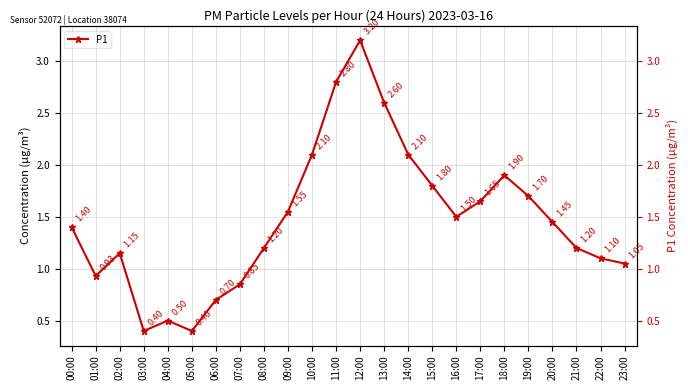

Reading left to right, extract all data points from this chart.

1.4	0.9	1.1	0.4	0.5	0.4	0.7	0.8	1.2	1.6	2.1	2.8	3.2	2.6	2.1	1.8	1.5	1.6	1.9	1.7	1.4	1.2	1.1	1.1